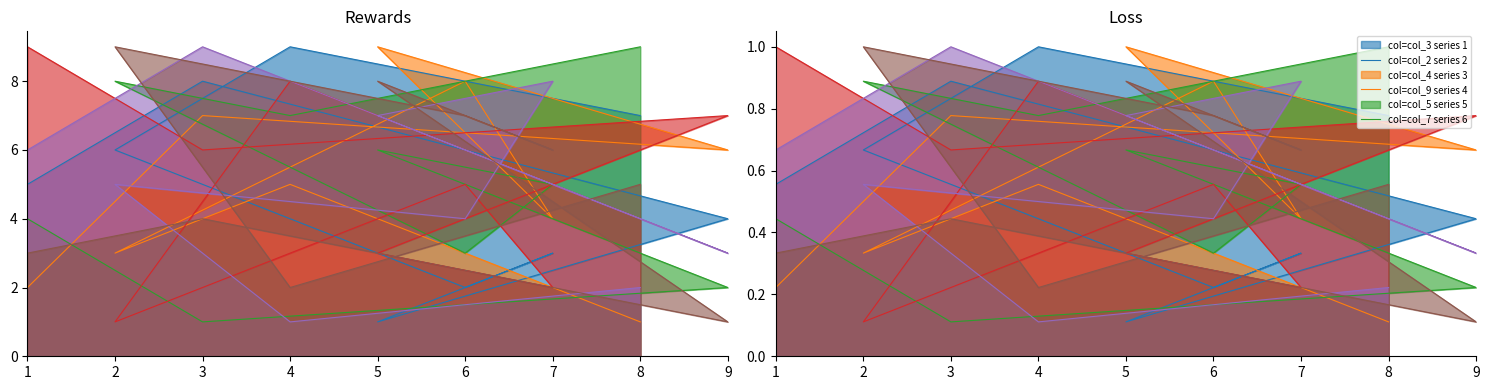

What is the sum of all col_3 values?

45